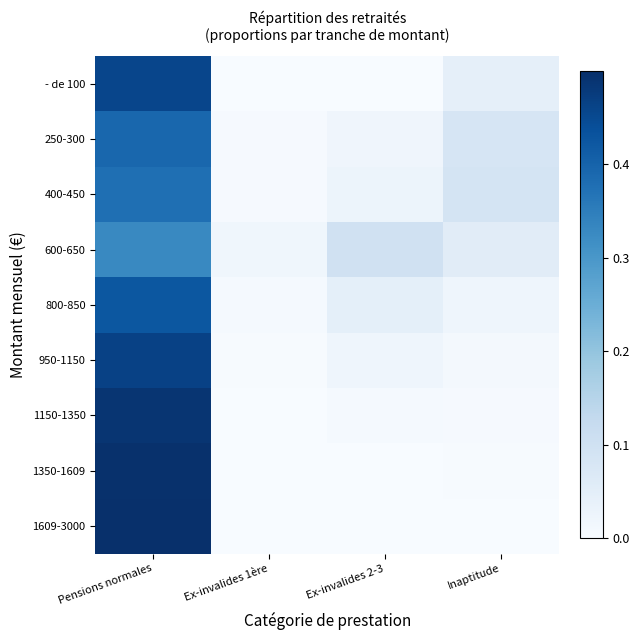

List the series in order of their peak value, highest first.

1609-3000, 1350-1609, 1150-1350, 950-1150, - de 100, 800-850, 250-300, 400-450, 600-650